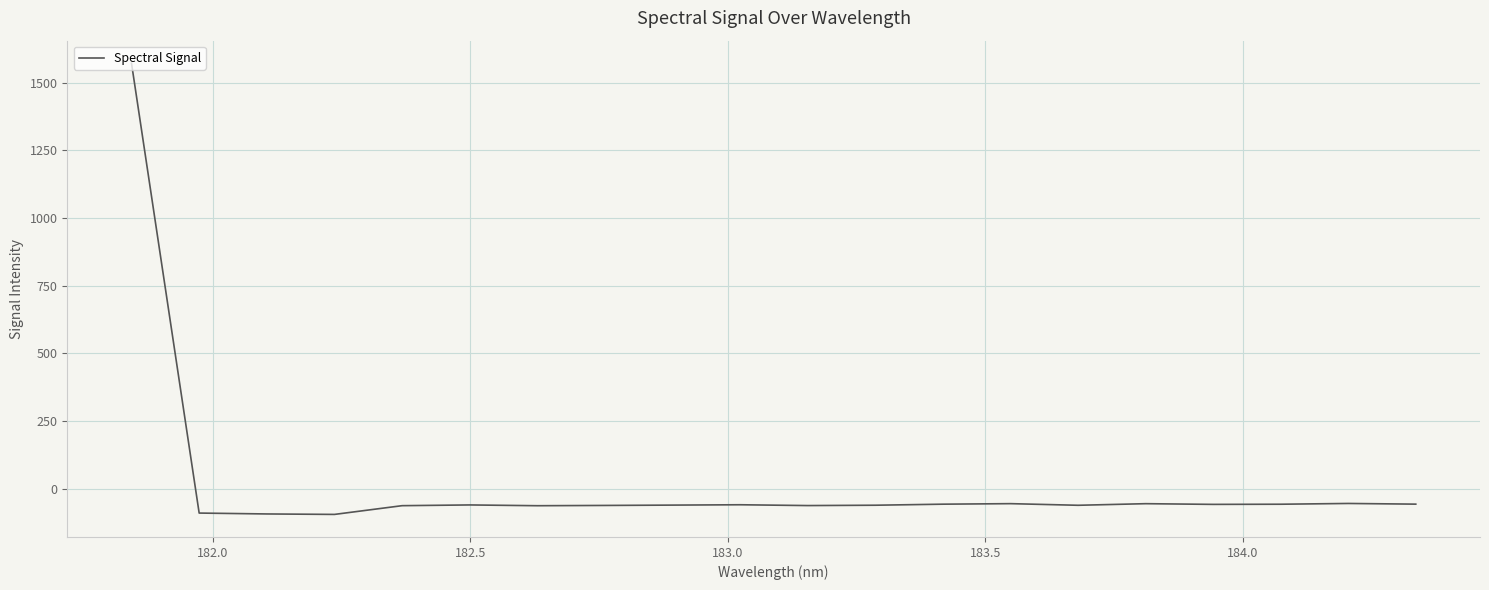

What is the maximum value shown in the chart?

1571.2